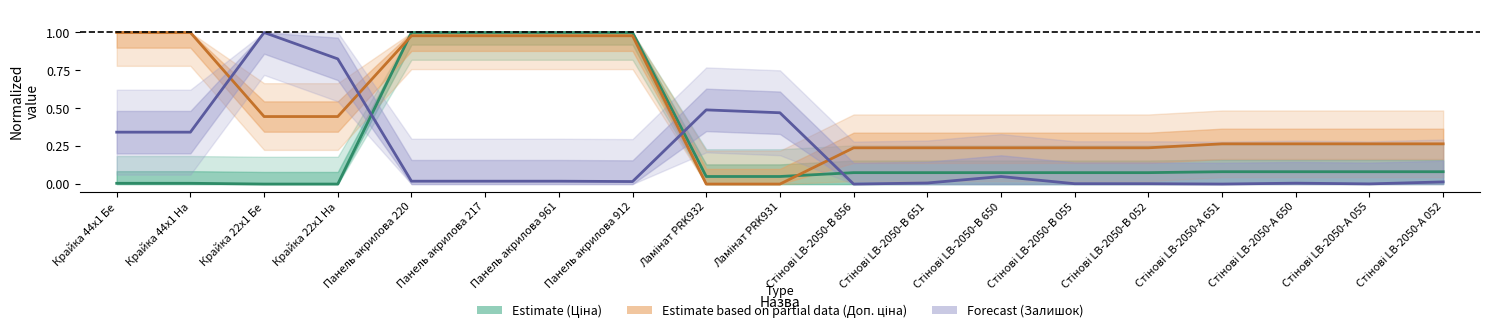

How many categories are shown in the chart?

19